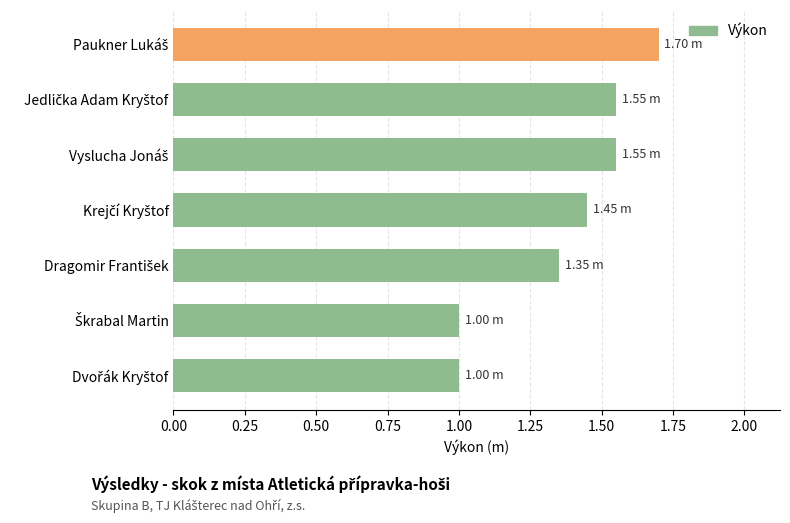

What is the sum of all values?

9.6